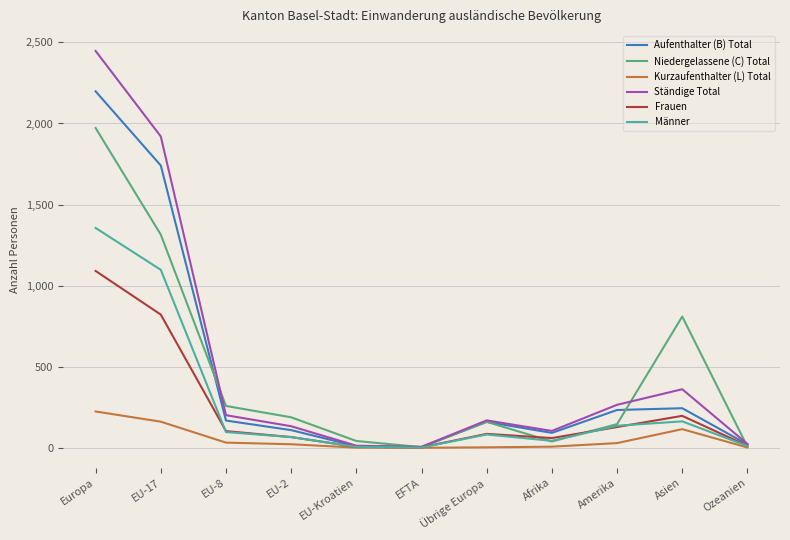

List the series in order of their peak value, lowest first.

Kurzaufenthalter (L) Total, Frauen, Männer, Niedergelassene (C) Total, Aufenthalter (B) Total, Ständige Total